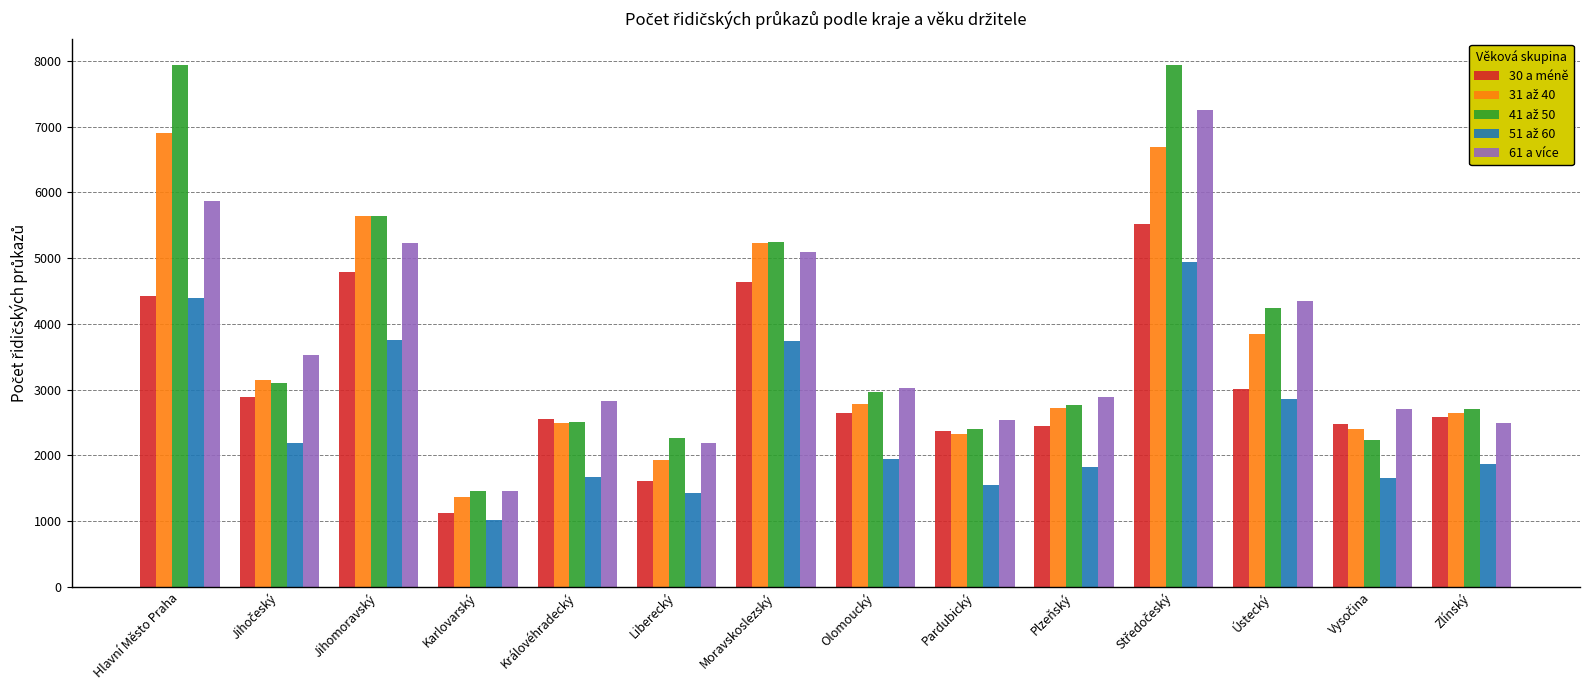

Which category has the lowest value across all series?

Karlovarský